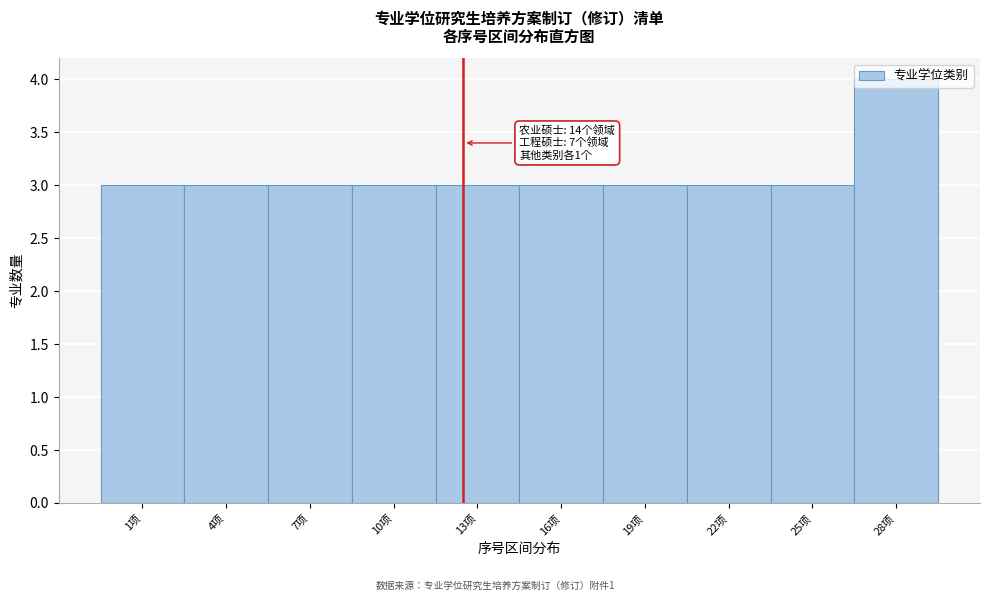

What is the smallest value displayed?

3